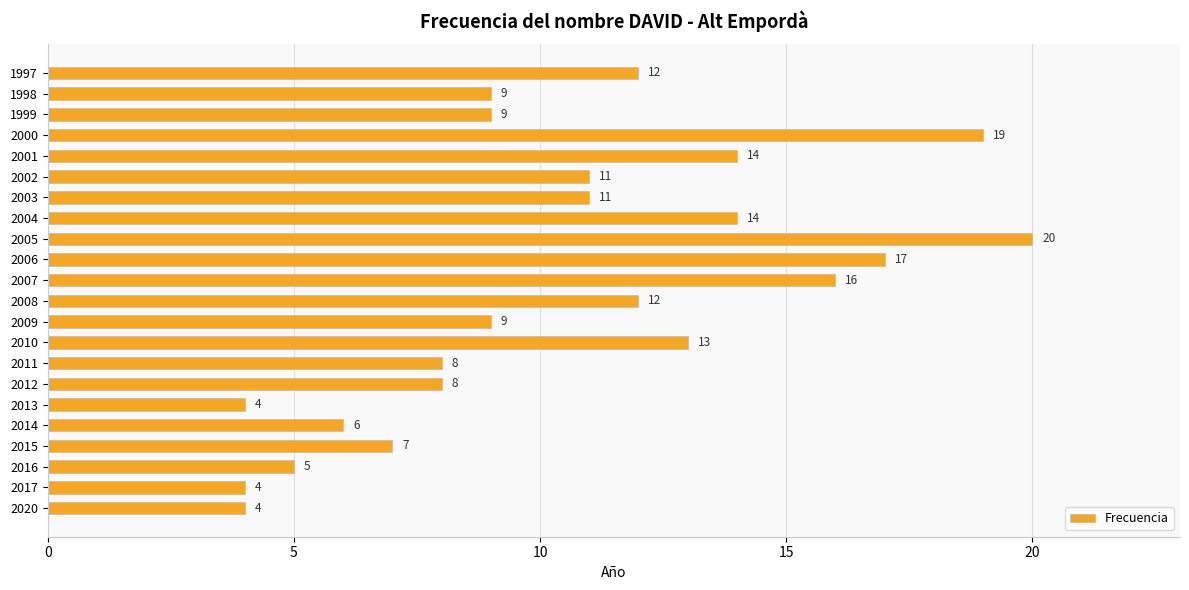

What is the greatest value displayed?

20